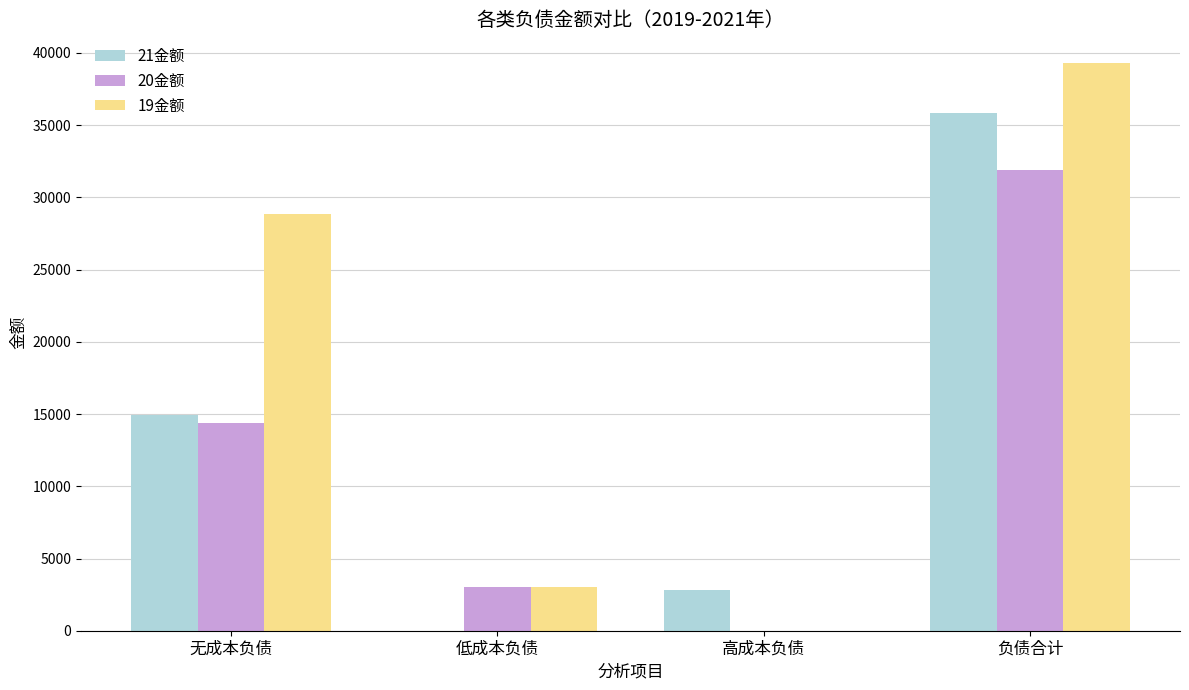

How many positive values does the 20金额 series have?

3